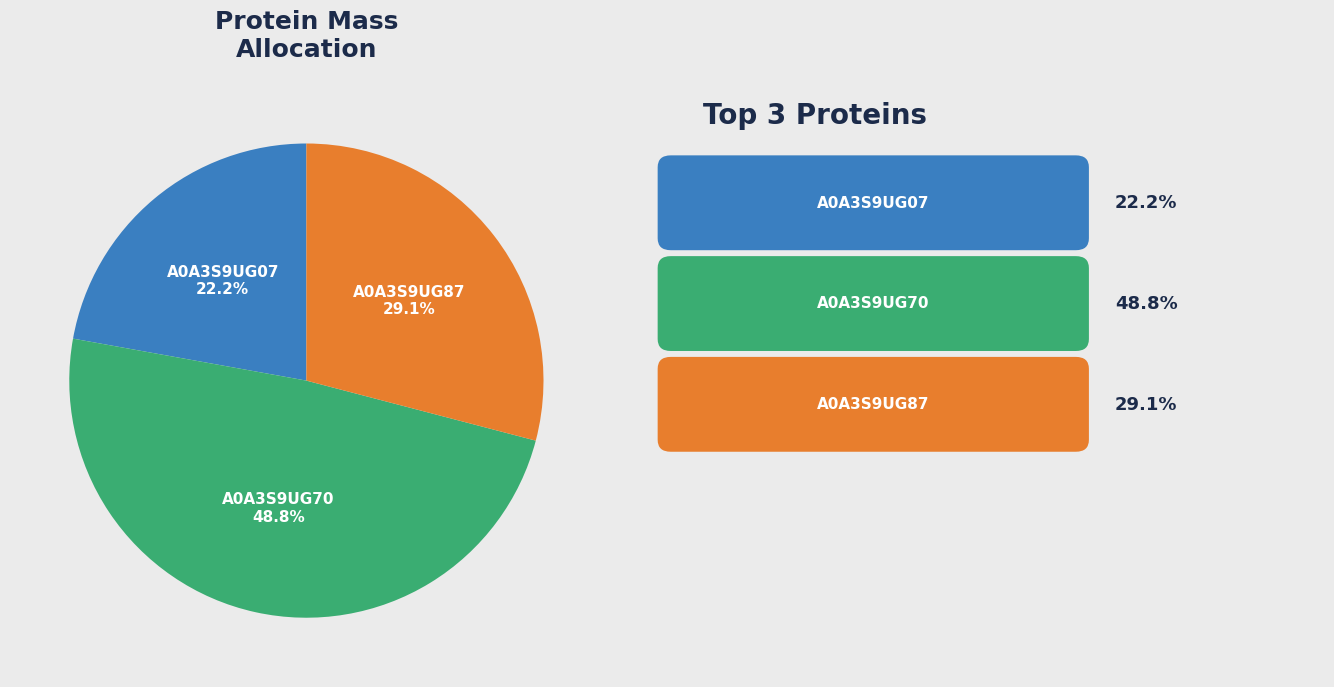

Rank the categories by value from highest to lowest.

A0A3S9UG70, A0A3S9UG87, A0A3S9UG07